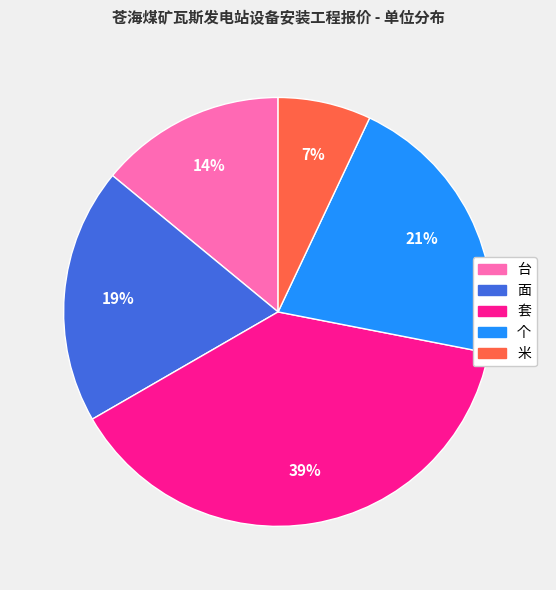

To the nearest percent, what is the average slice percentage?

20%